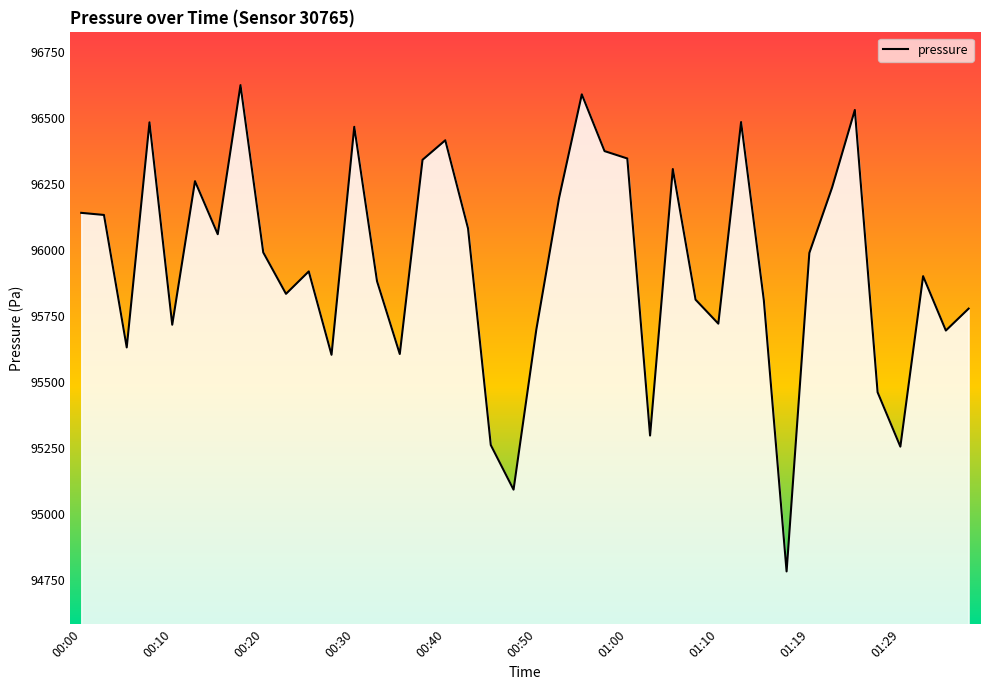

What is the maximum value shown in the chart?

96624